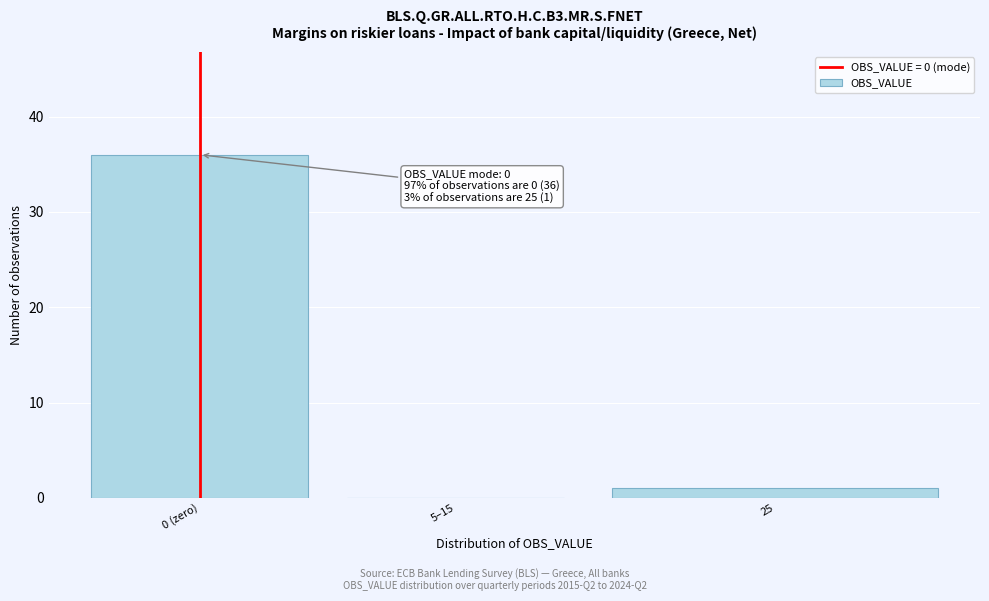

Reading left to right, what are all the values shown in this chart?

0 (zero)=36	5–15=0	25=1